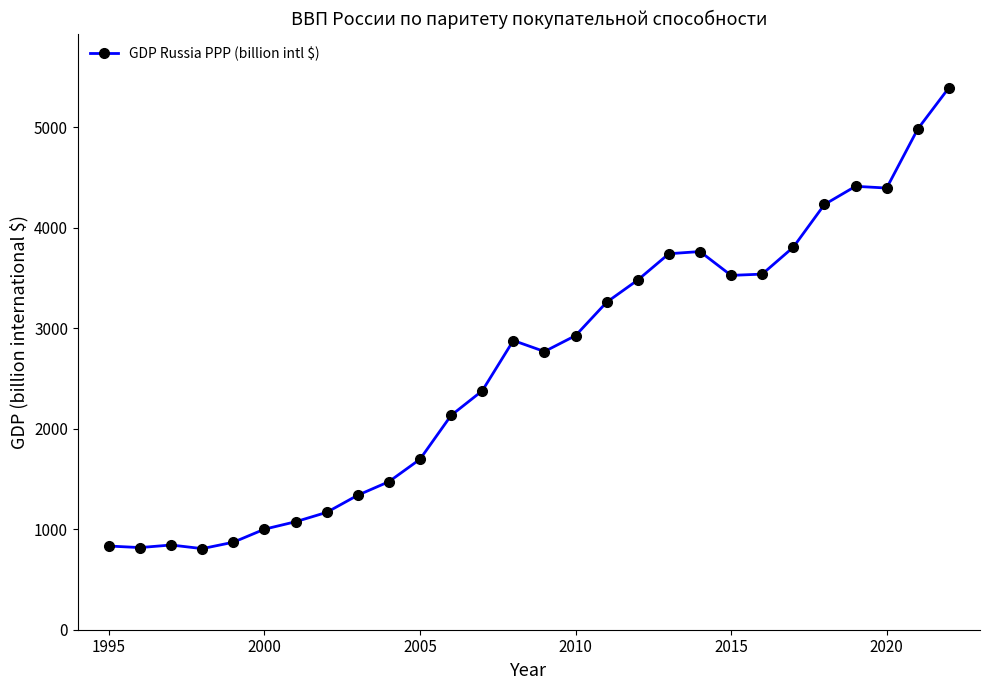

What is the greatest value displayed?

5393.3